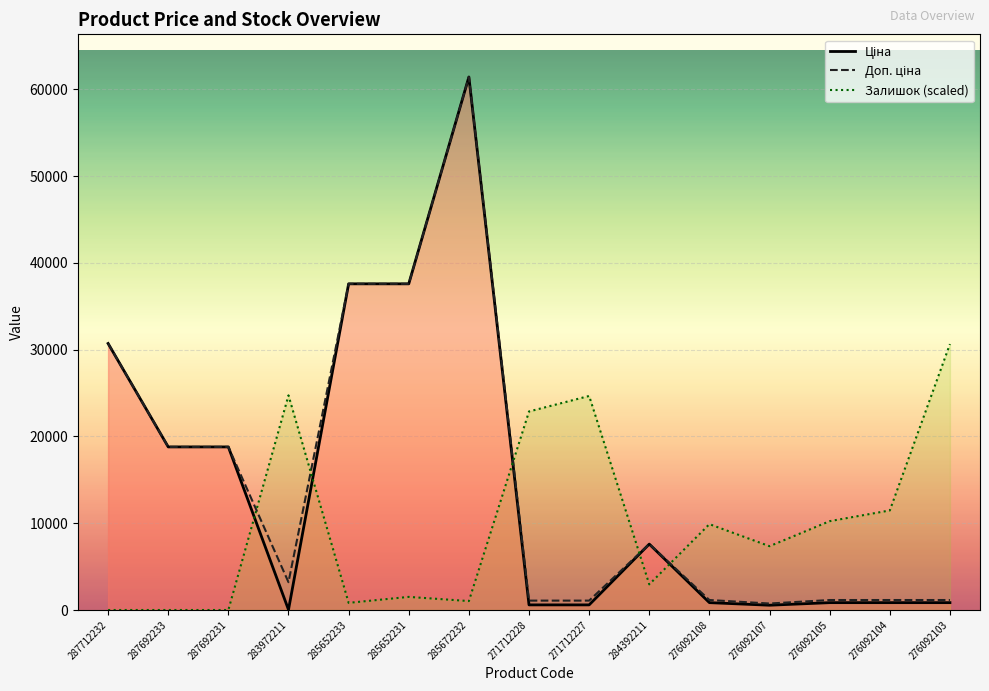

How many series are shown in this chart?

3